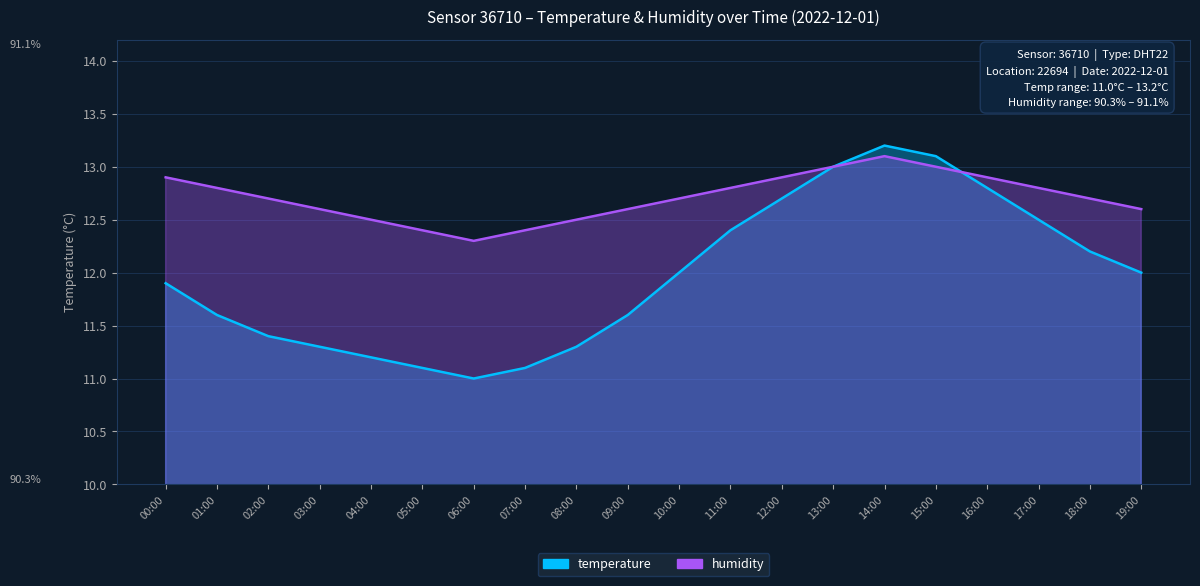

Reading left to right, extract all data points from this chart.

temperature: 00:00=11.9	01:00=11.6	02:00=11.4	03:00=11.3	04:00=11.2	05:00=11.1	06:00=11.0	07:00=11.1	08:00=11.3	09:00=11.6	10:00=12.0	11:00=12.4	12:00=12.7	13:00=13.0	14:00=13.2	15:00=13.1	16:00=12.8	17:00=12.5	18:00=12.2	19:00=12.0
humidity: 00:00=12.9	01:00=12.8	02:00=12.7	03:00=12.6	04:00=12.5	05:00=12.4	06:00=12.3	07:00=12.4	08:00=12.5	09:00=12.6	10:00=12.7	11:00=12.8	12:00=12.9	13:00=13.0	14:00=13.1	15:00=13.0	16:00=12.9	17:00=12.8	18:00=12.7	19:00=12.6